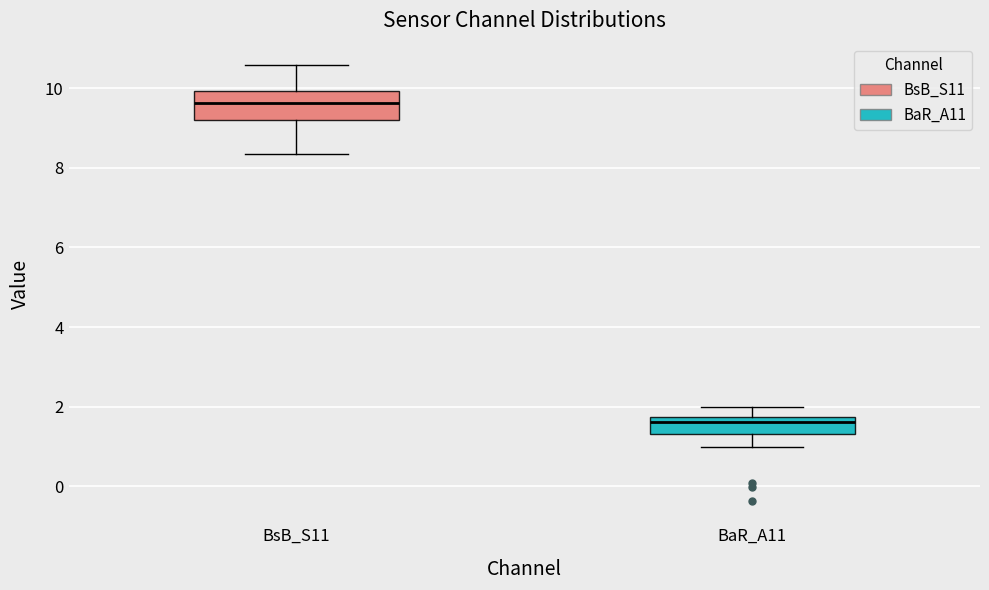

Reading left to right, read every box against the y-axis: the position of its median line, the range the box covers, and the ends of its whiskers. The values are not printed on the chart, so give them approximately, as read against the axis.

BsB_S11: median 9.6, box 9.2 to 10.0, whiskers 8.4 to 10.6
BaR_A11: median 1.6, box 1.4 to 1.8, whiskers 1.0 to 2.0